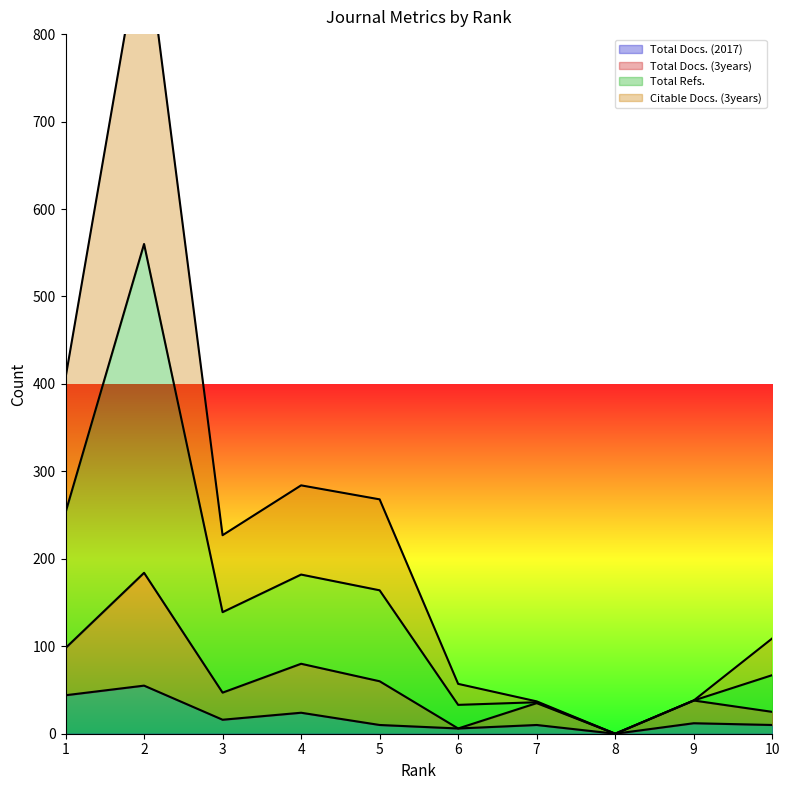

How many positive values does the Total Docs. (3years) series have?

9